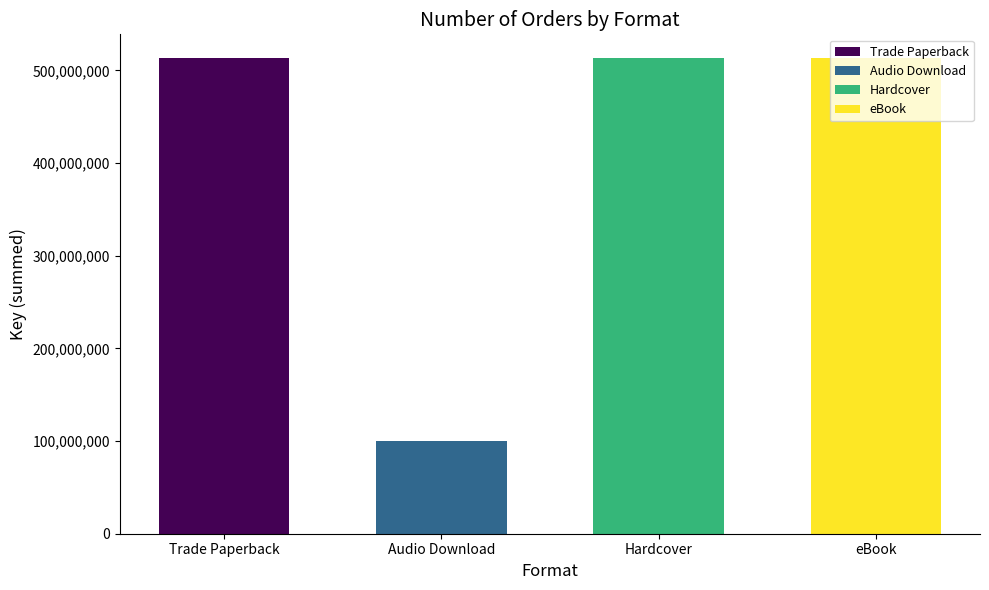

Does the chart contain stacked bars?

No